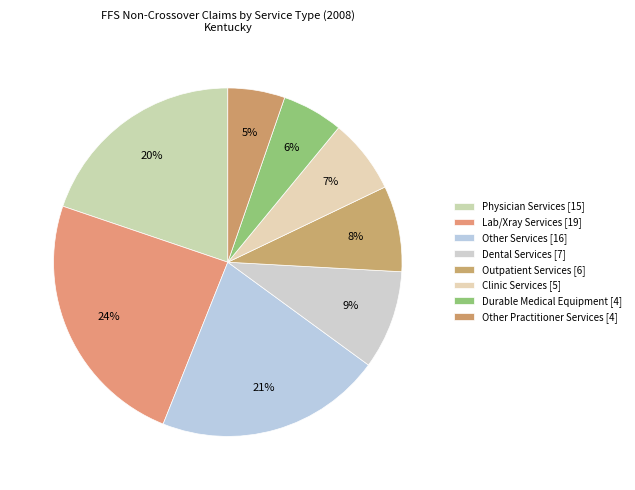

To the nearest percent, what is the difference between the Physician Services and Lab/Xray Services slice percentages?

4%